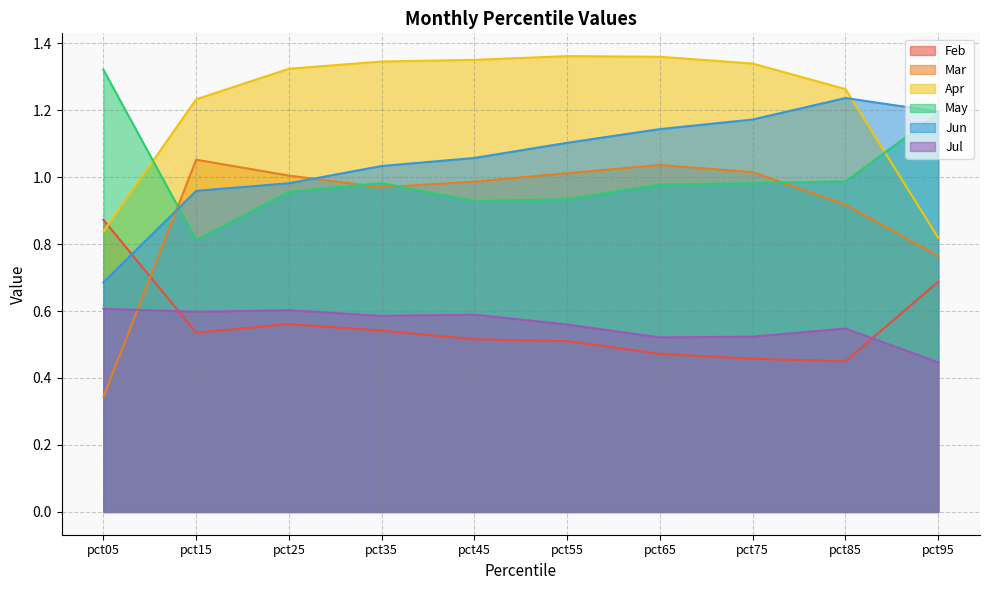

Rank the categories by Jul value from lowest to highest.

pct95, pct65, pct75, pct85, pct55, pct35, pct45, pct15, pct25, pct05